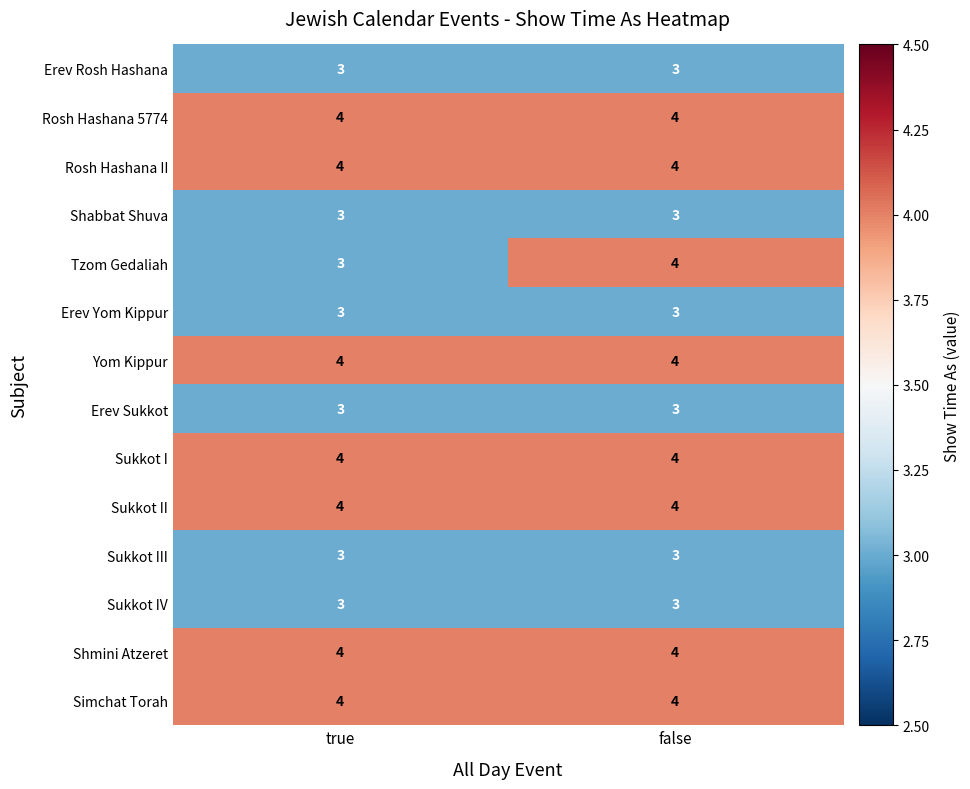

What is the total value across all series at false?

50